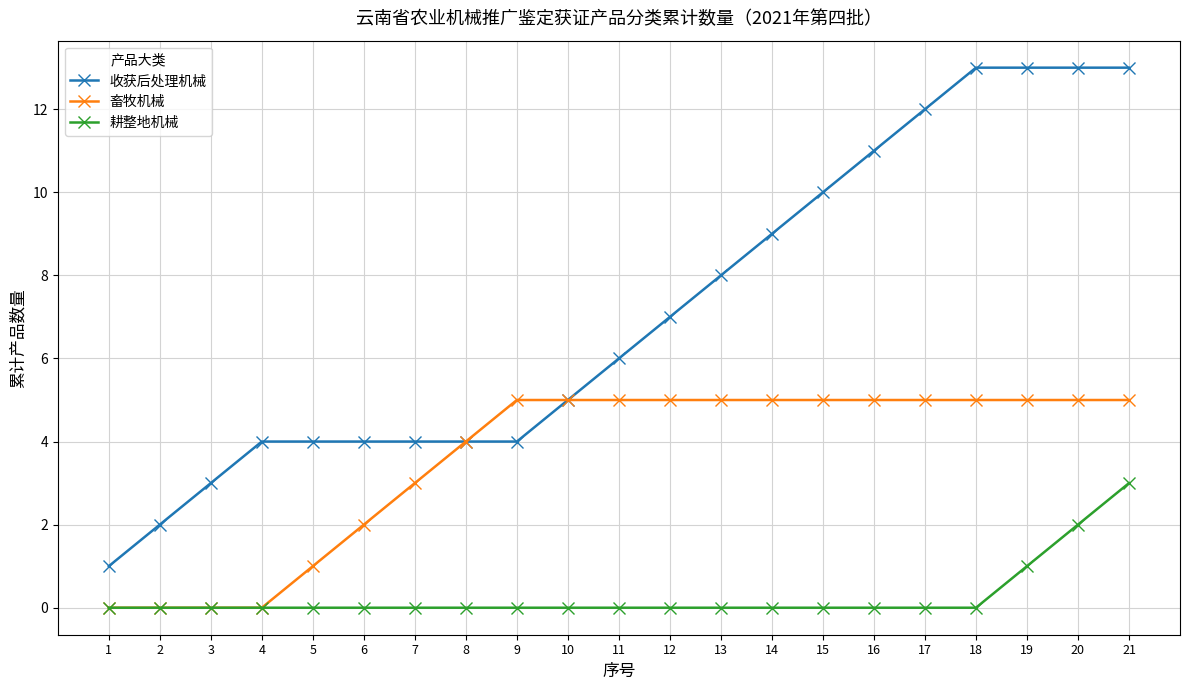

Reading left to right, what are all the values shown in this chart?

收获后处理机械: 1	2	3	4	4	4	4	4	4	5	6	7	8	9	10	11	12	13	13	13	13
畜牧机械: 0	0	0	0	1	2	3	4	5	5	5	5	5	5	5	5	5	5	5	5	5
耕整地机械: 0	0	0	0	0	0	0	0	0	0	0	0	0	0	0	0	0	0	1	2	3